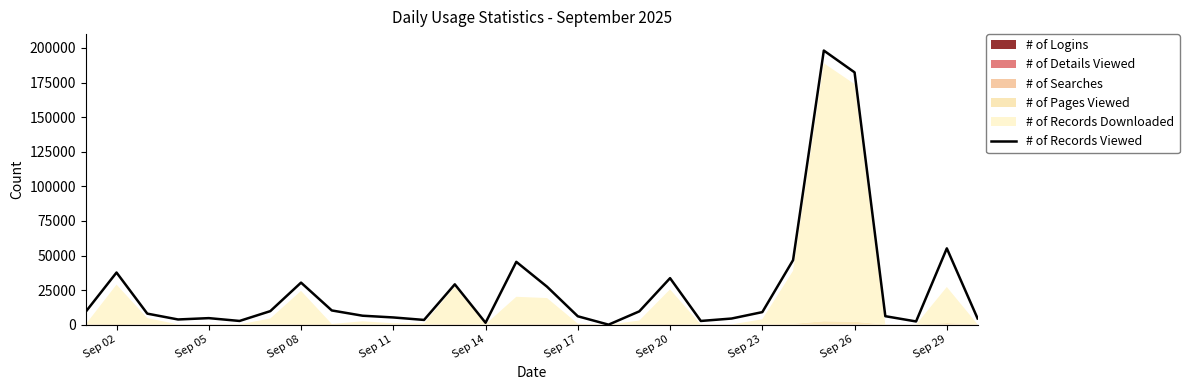

At which label is # of Records Viewed closest to 99067?

Sep 29